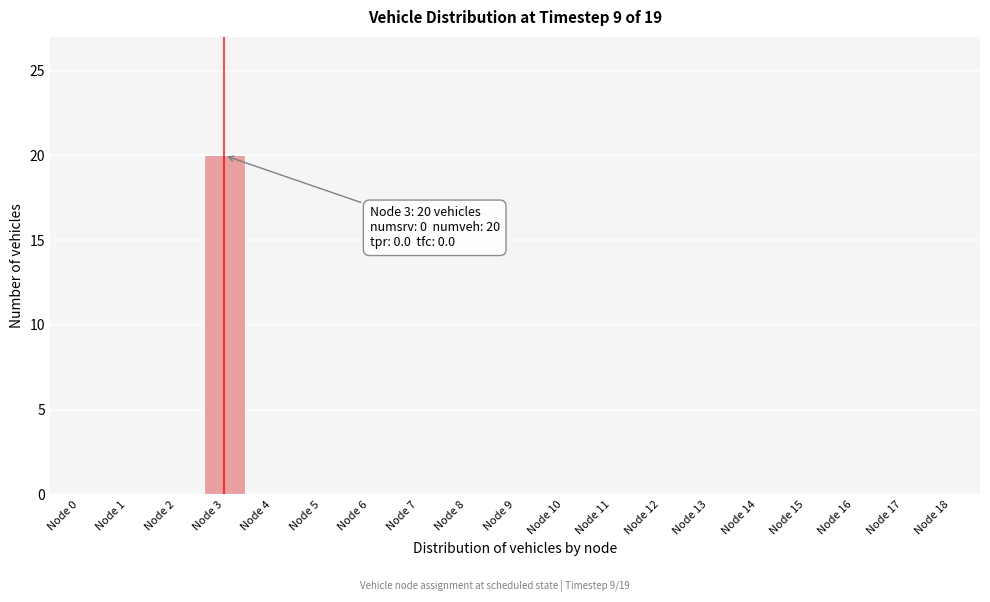

Reading left to right, what are all the values shown in this chart?

Node 0=0	Node 1=0	Node 2=0	Node 3=20	Node 4=0	Node 5=0	Node 6=0	Node 7=0	Node 8=0	Node 9=0	Node 10=0	Node 11=0	Node 12=0	Node 13=0	Node 14=0	Node 15=0	Node 16=0	Node 17=0	Node 18=0